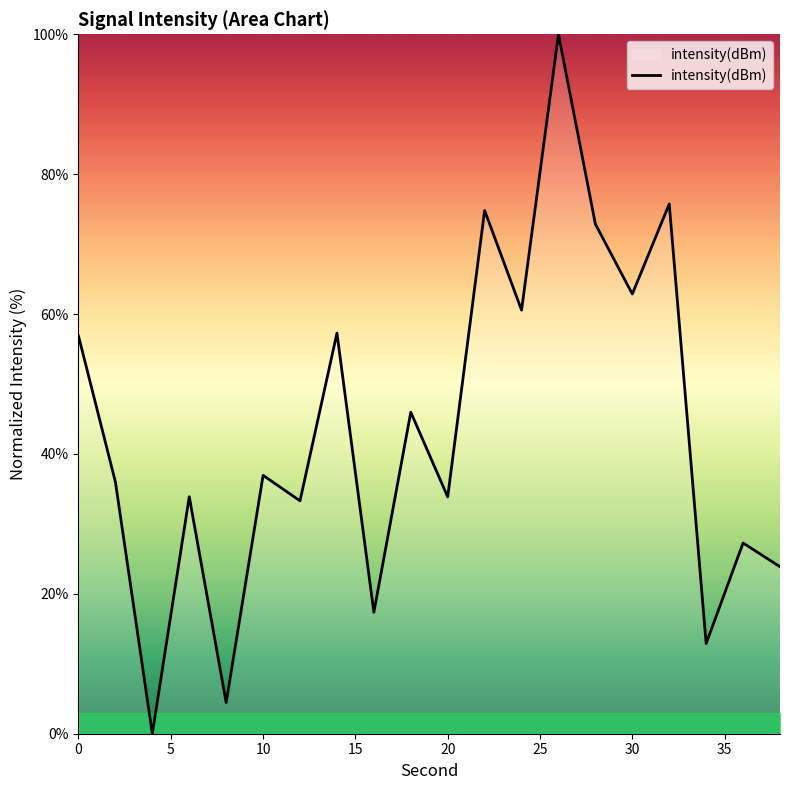

What is the difference between the maximum and minimum values?

100.0